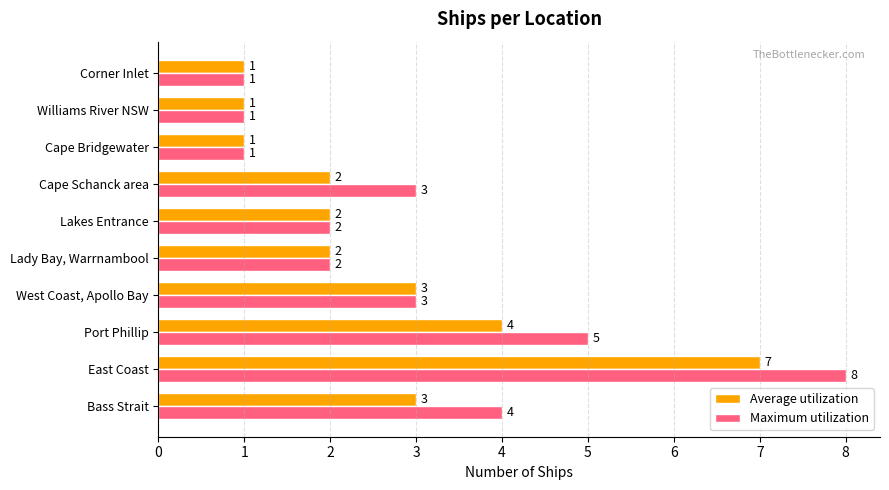

The Average utilization series shows 2 at Cape Bridgewater. True or false?

False